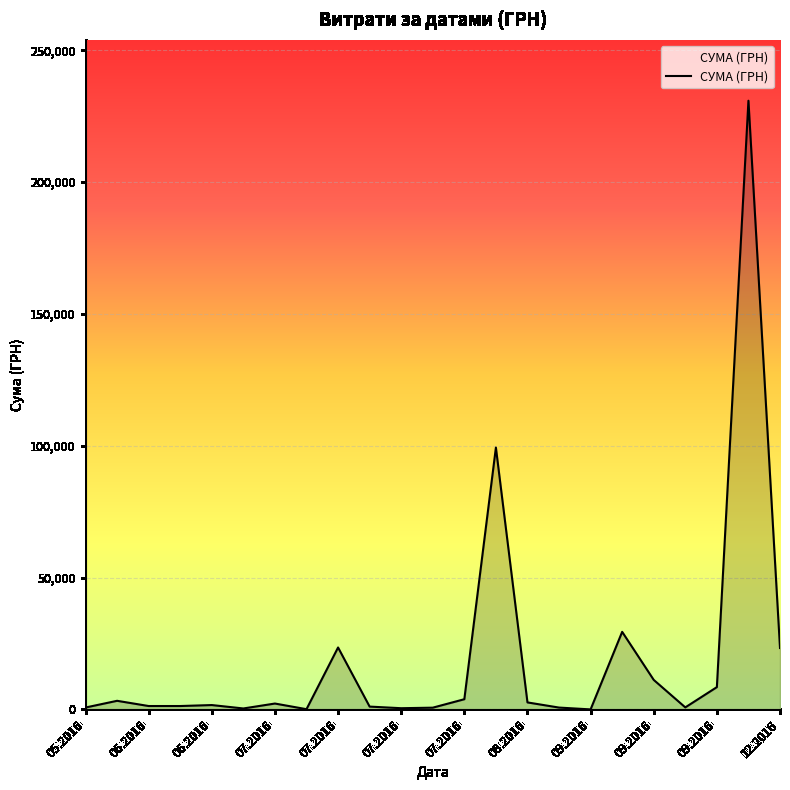

What is the greatest value displayed?

230842.2